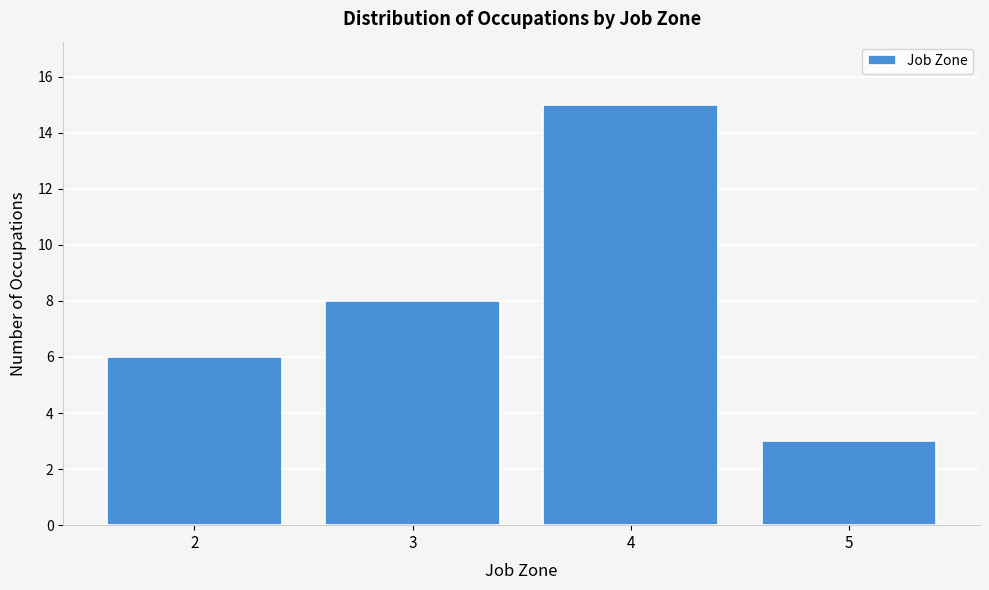

Reading left to right, what are all the values shown in this chart?

6	8	15	3